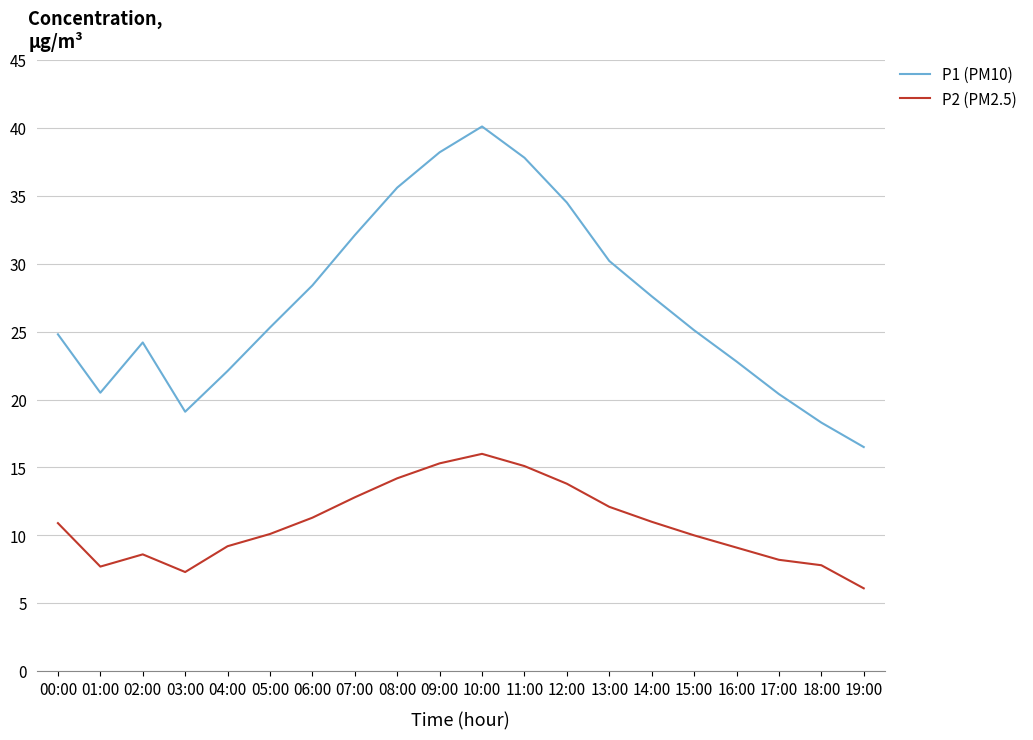

True or false: P1 (PM10) and P2 (PM2.5) intersect in this chart.

False